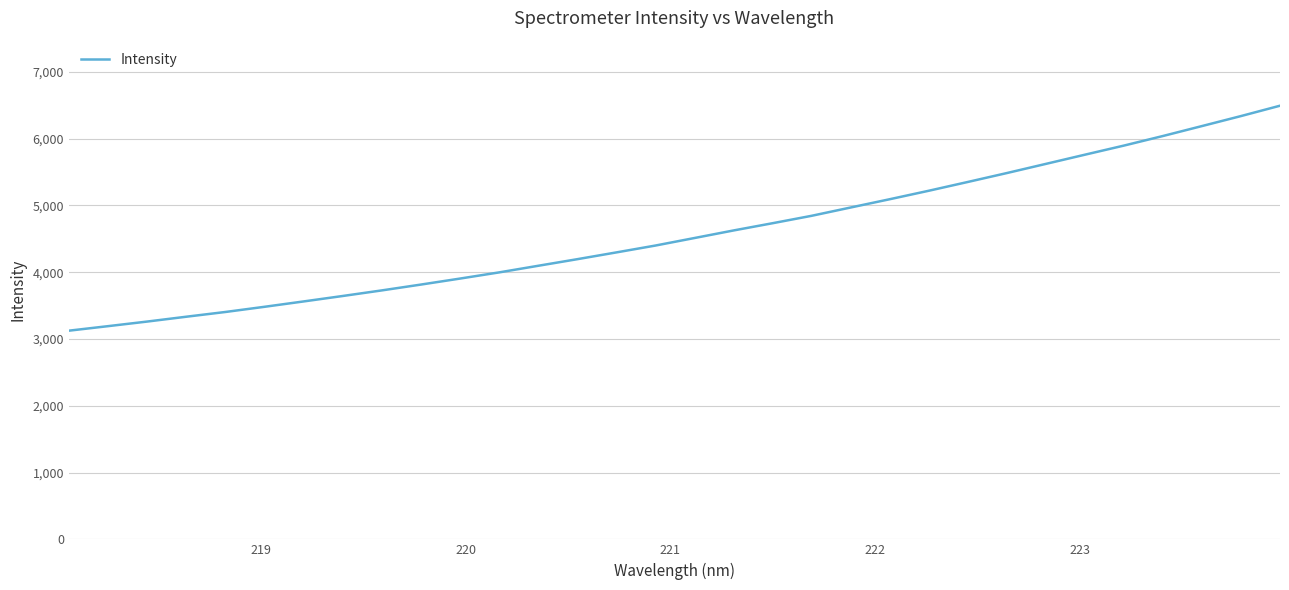

What is the smallest value displayed?

3124.1